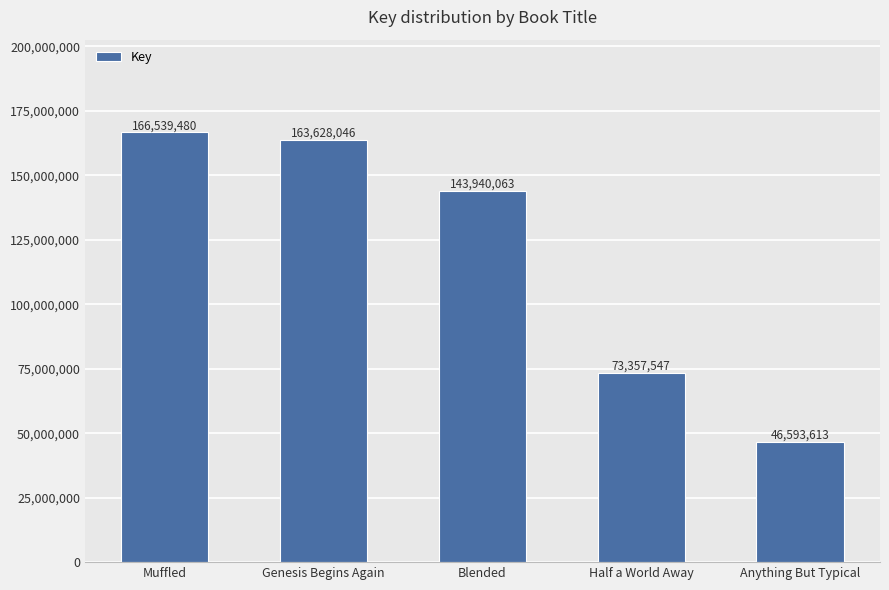

Reading left to right, list all the values displayed in this chart.

166539480	163628046	143940063	73357547	46593613